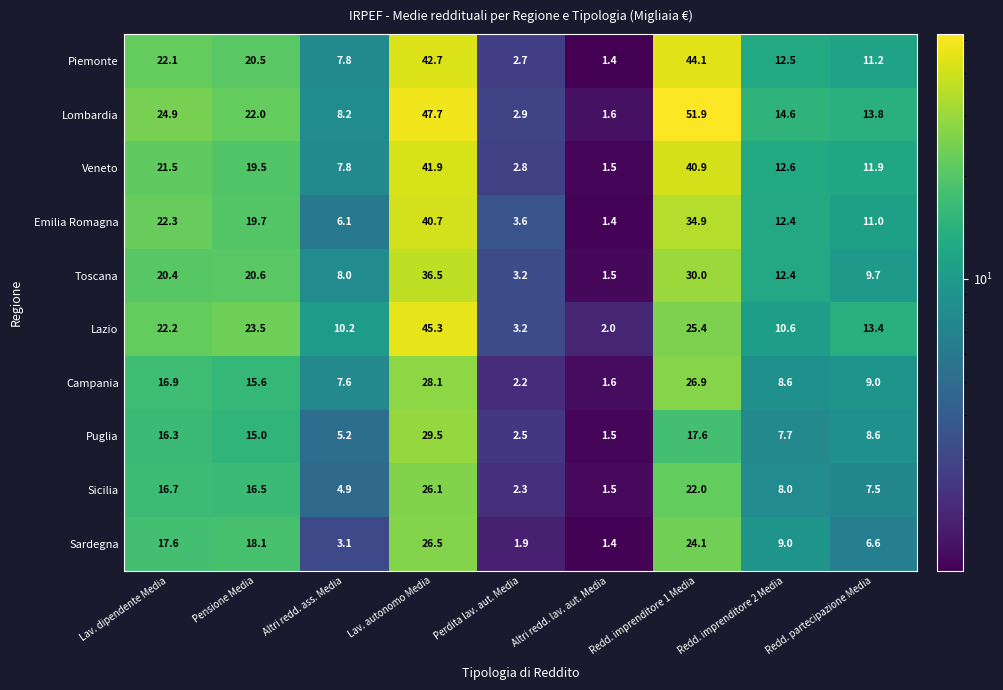

Which label corresponds to the smallest value in the chart?

Altri redd. lav. aut. Media